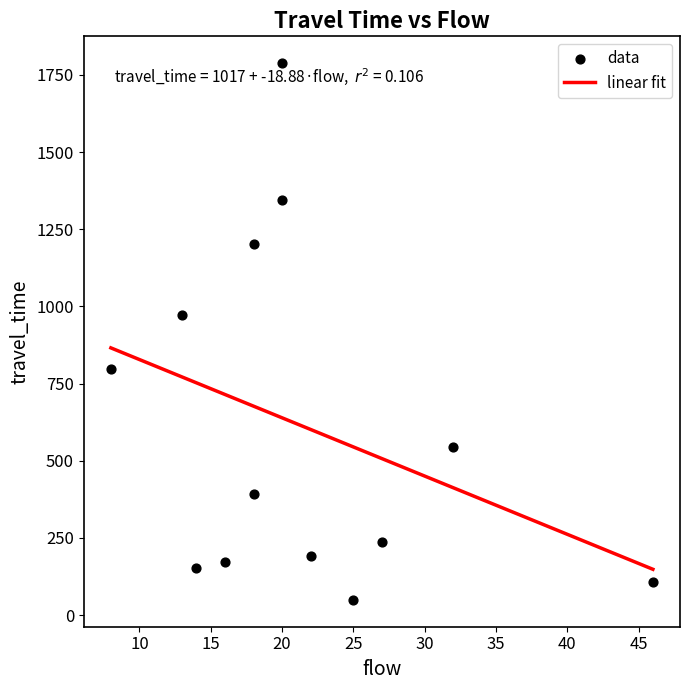

What is the range of Y values (max minus min)?

1739